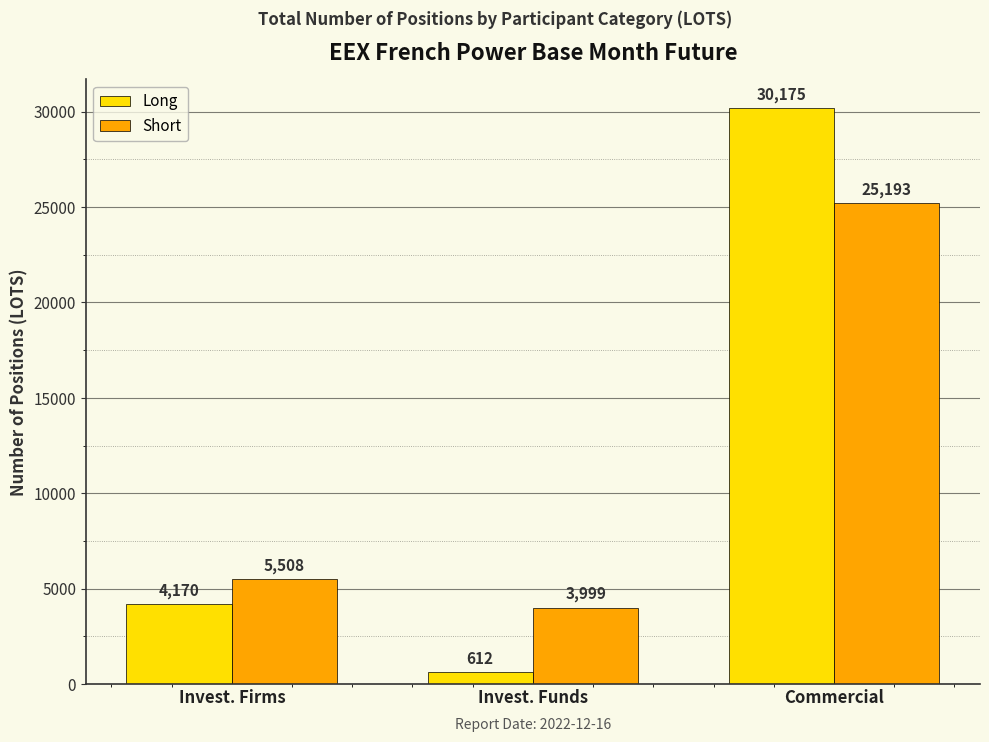

How many series are shown in this chart?

2